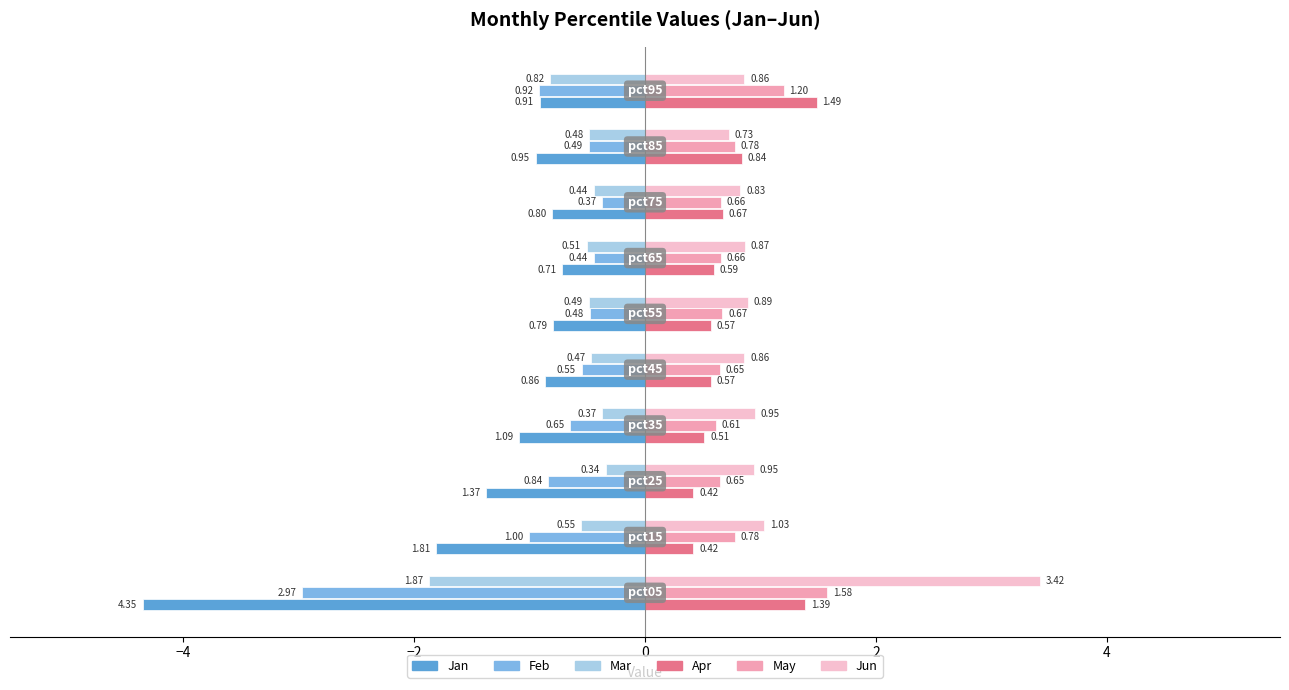

Which series has the largest range (max minus min)?

Jan